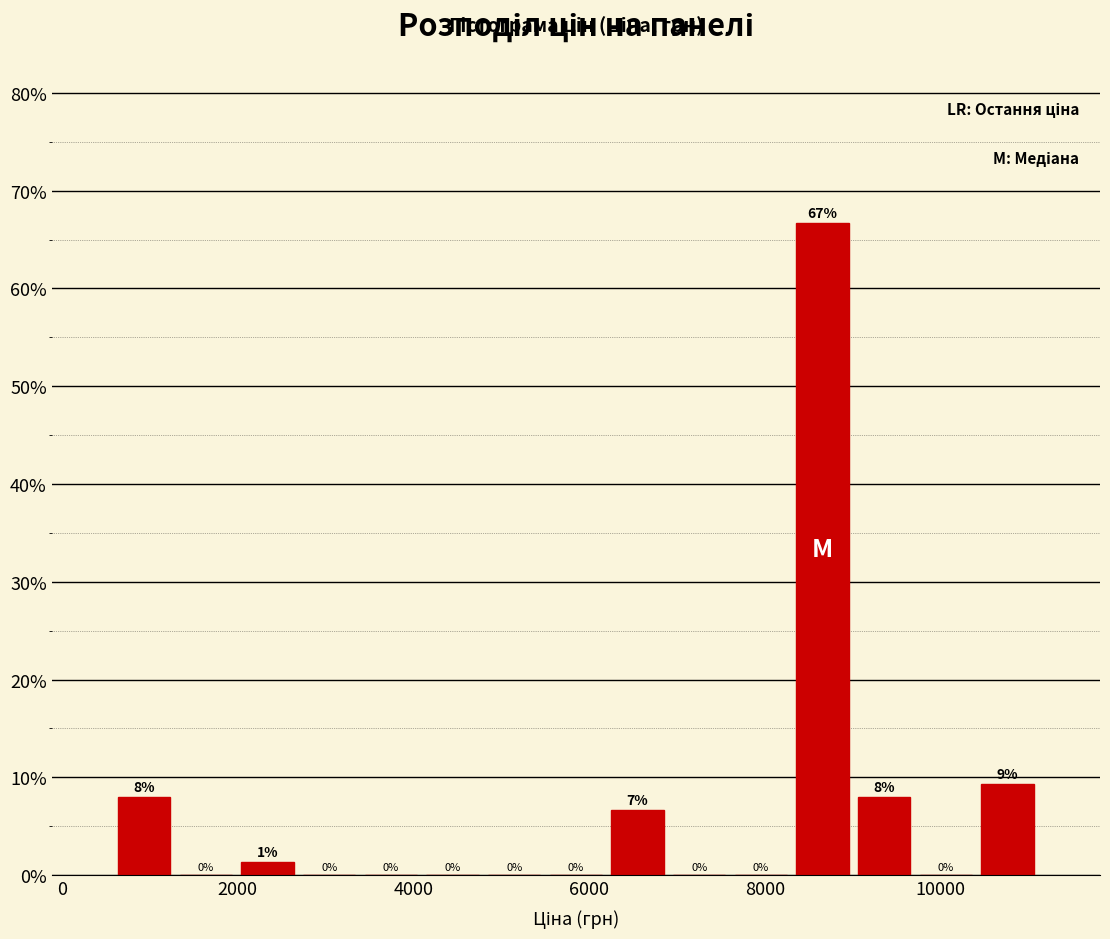

Read against the x-axis, roughly where is the centre of the tallest bar?

8600